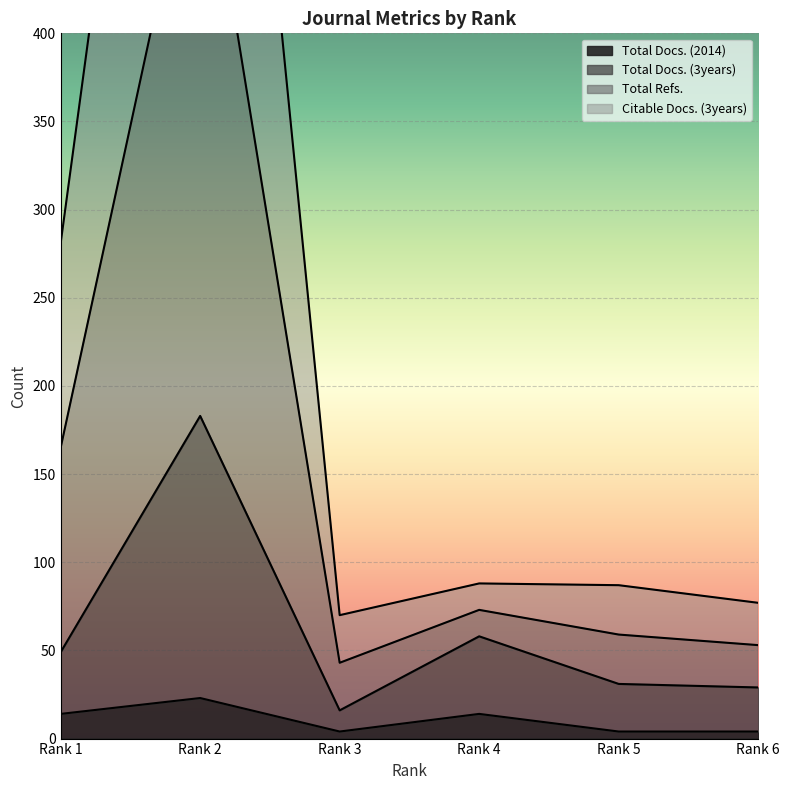

What is the sum of the Total Docs. (2014) values at Rank 6 and Rank 3?

8